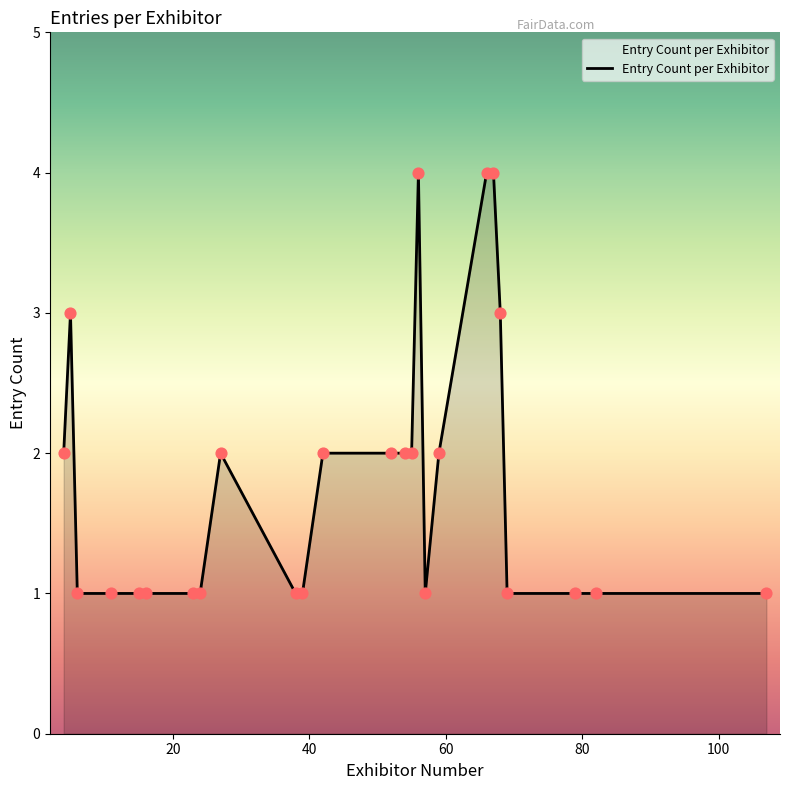

What is the greatest value displayed?

4